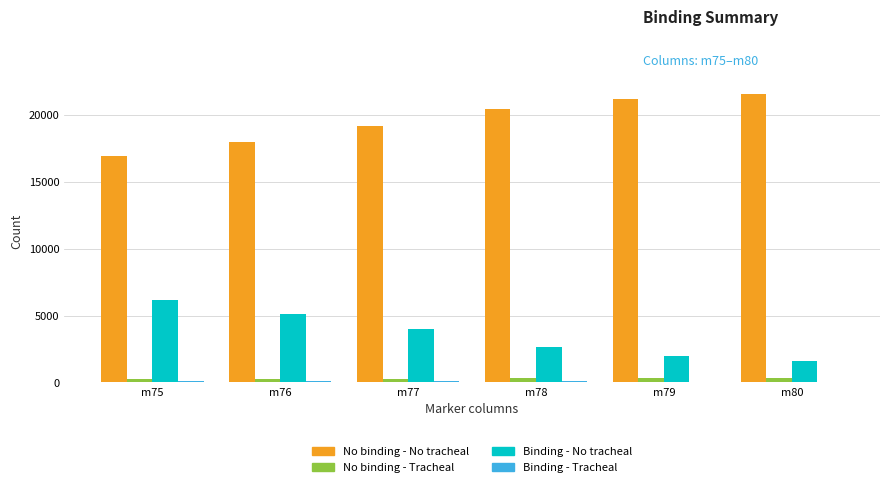

Which series has the largest total across all categories?

No binding - No tracheal